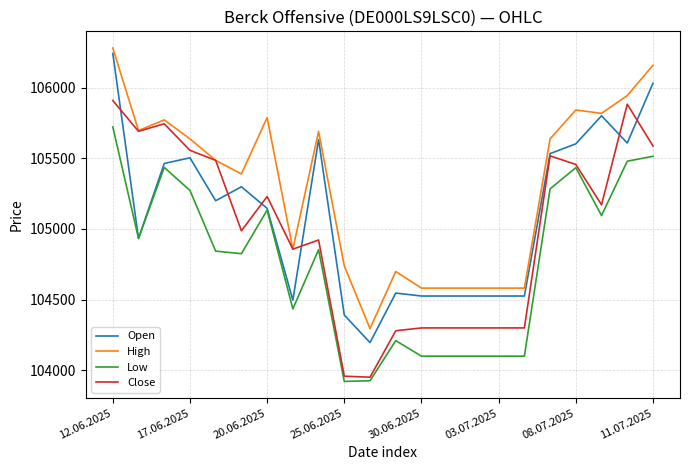

What is the difference between the maximum and second lowest values in the High series?

1701